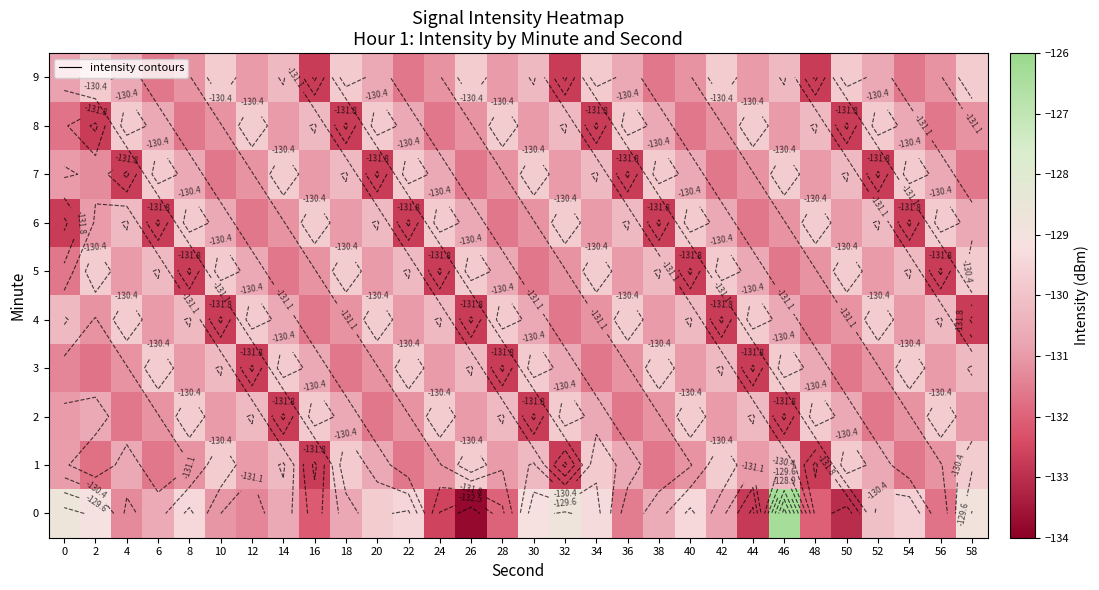

The value of 3 at 10 is -196.8. True or false?

False